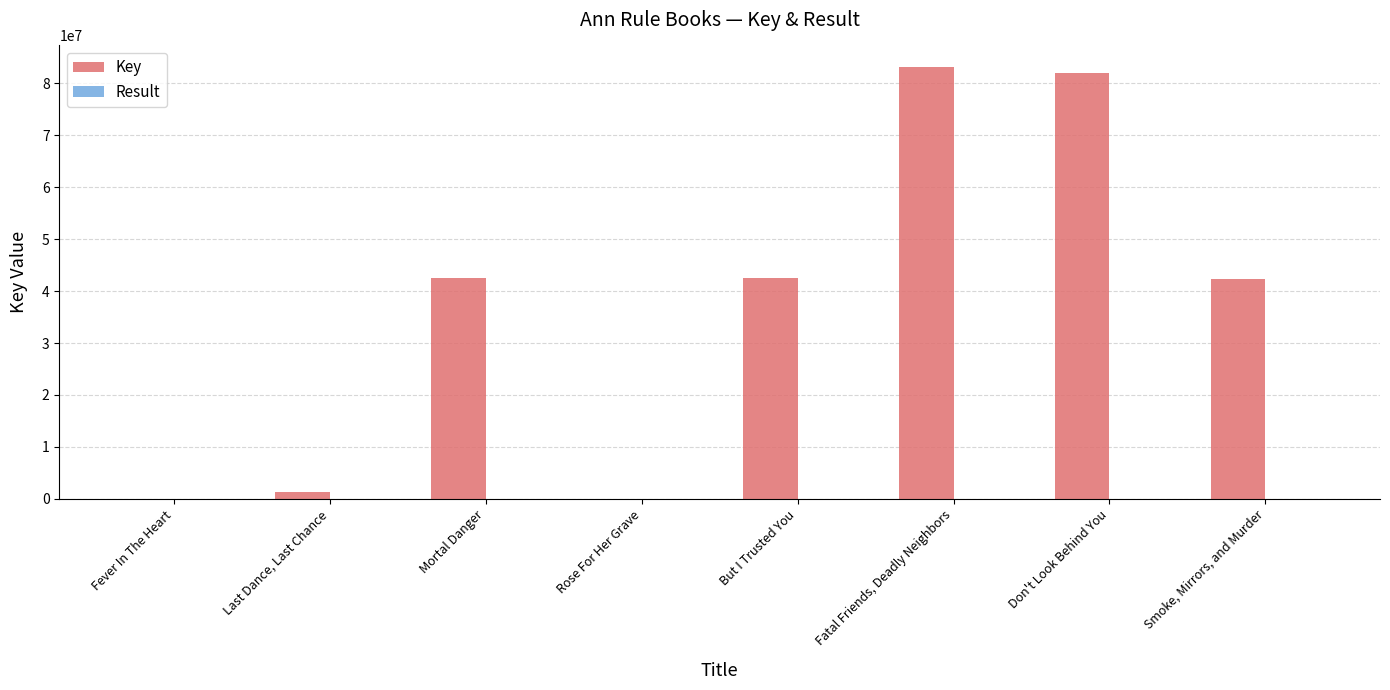

What is the sum of all Key values?

293658484